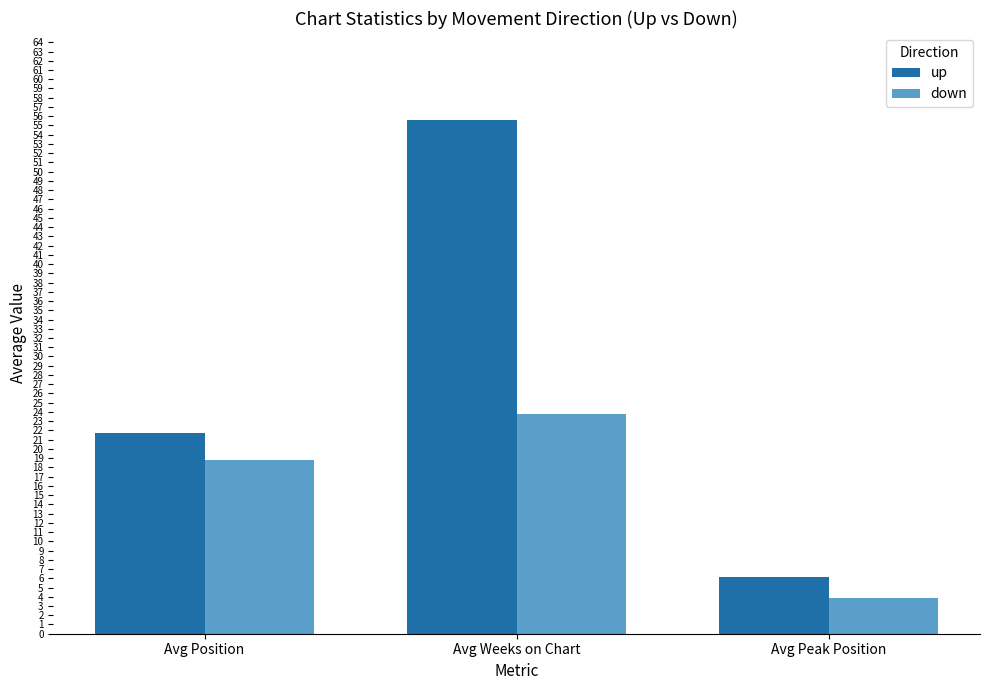

Between Avg Position and Avg Weeks on Chart, which series saw the biggest shift?

up